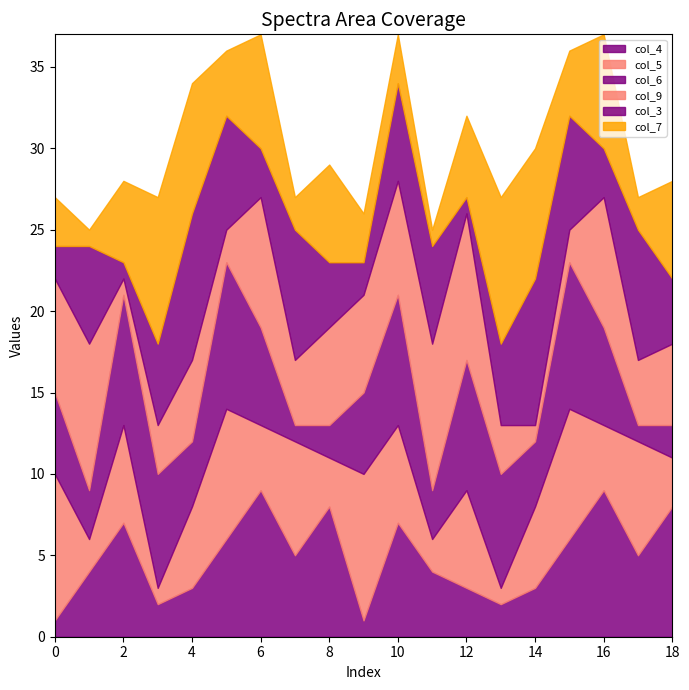

How many data points in col_6 are above 5?

9